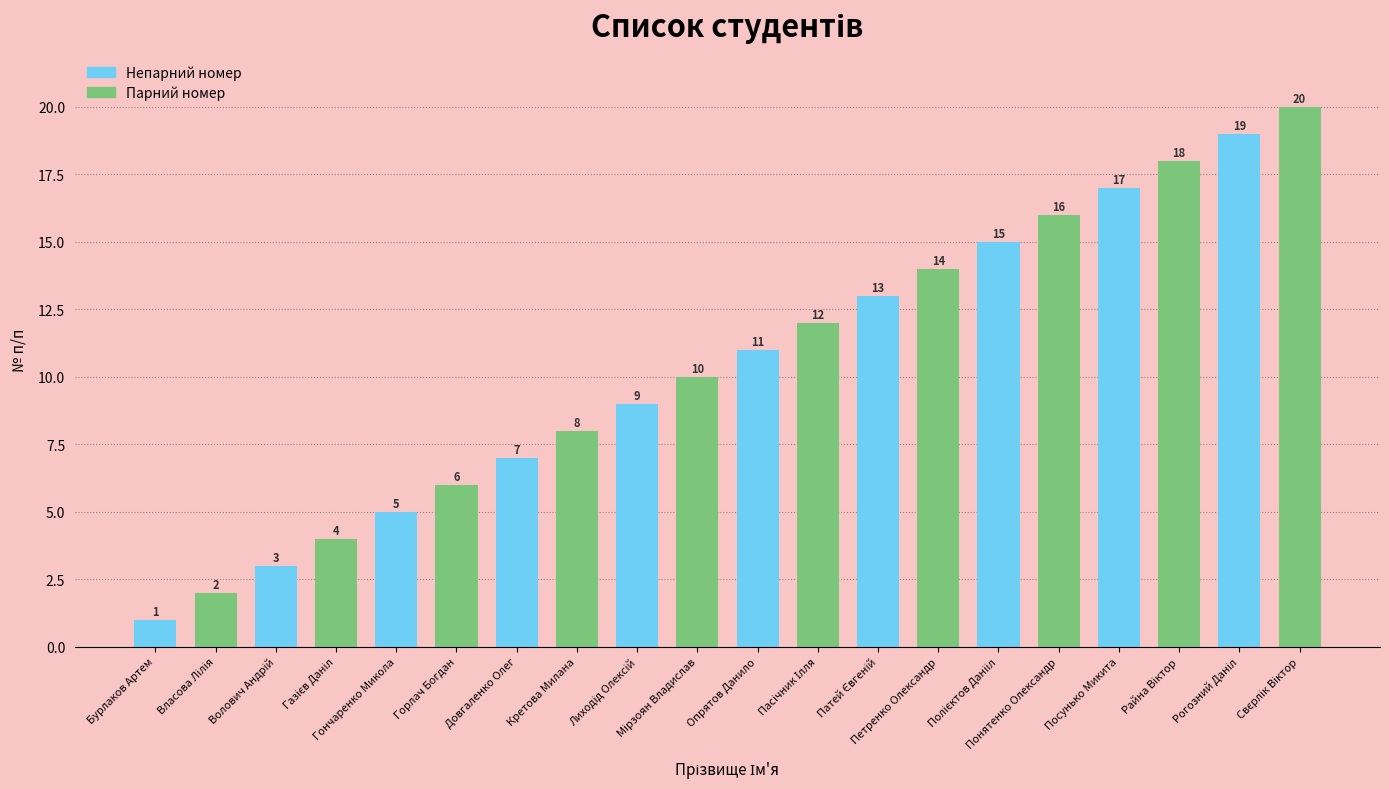

What is the maximum value shown in the chart?

20